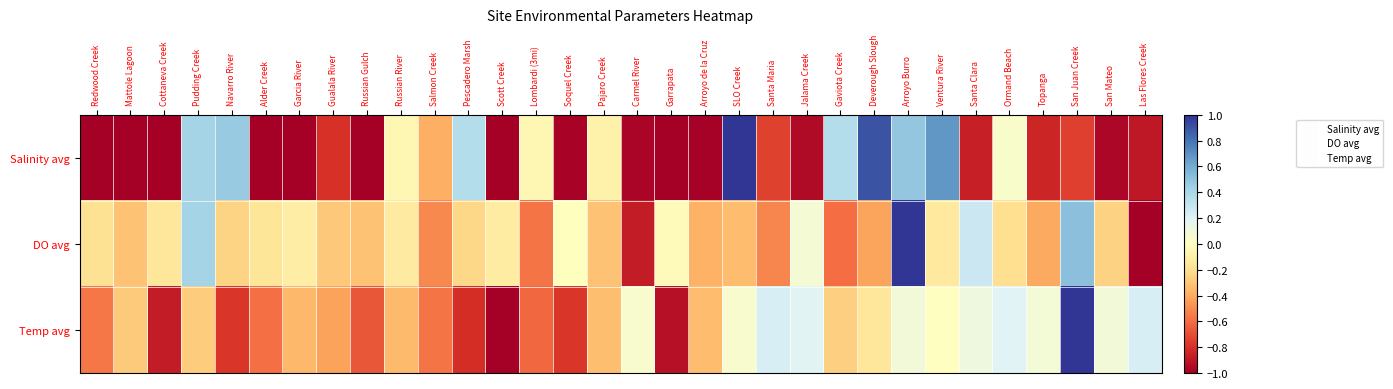

What is the spread (max minus min) of values at Soquel Creek?

1.0